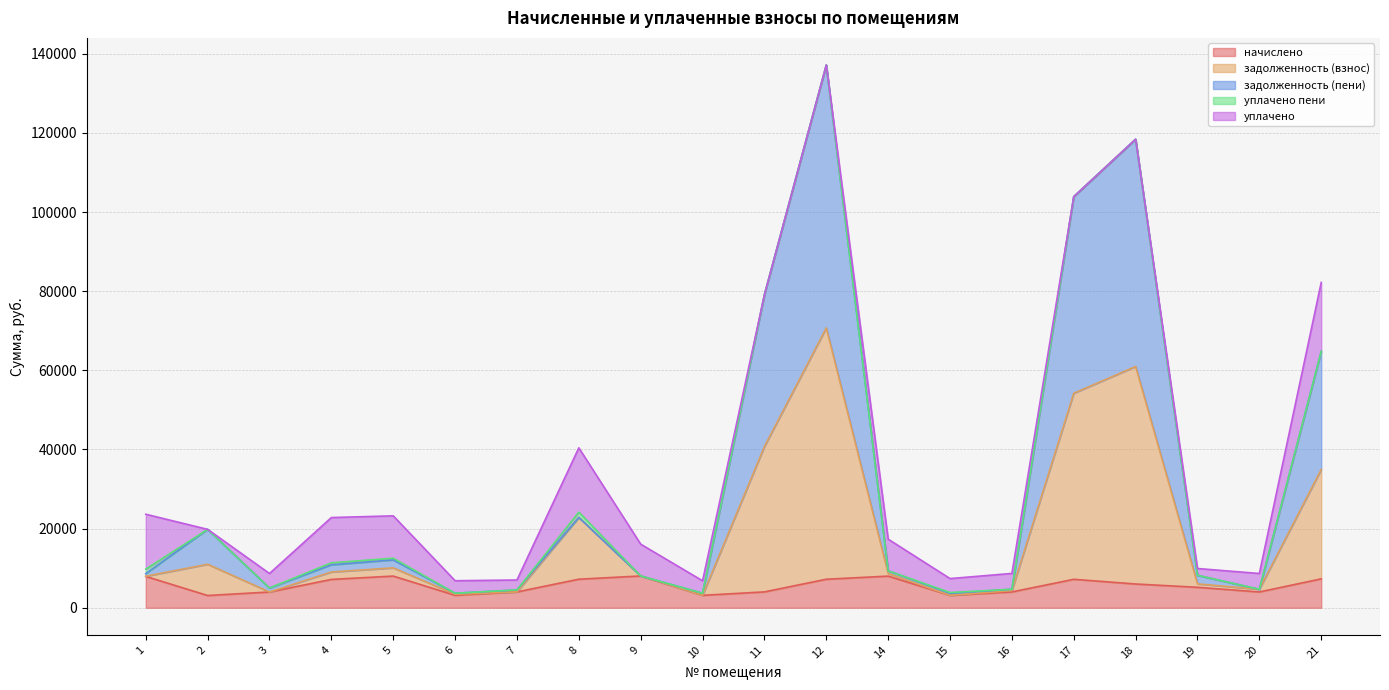

List the labels in order of задолженность (взнос) value, smallest first.

10, 6, 15, 7, 20, 16, 3, 9, 19, 14, 1, 4, 5, 2, 8, 21, 11, 17, 18, 12